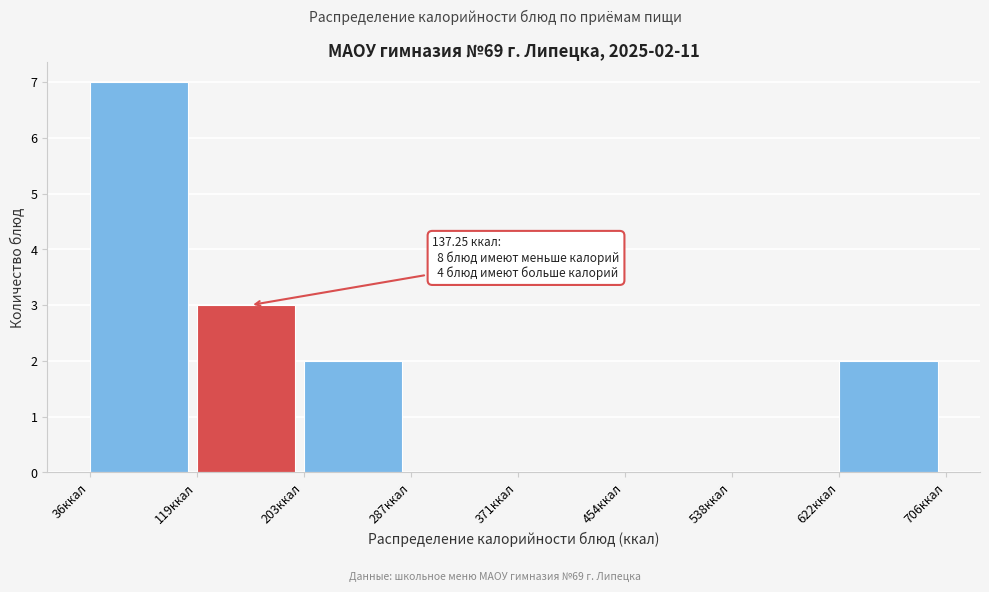

Which range on the x-axis has the tallest bar?

40 to 120